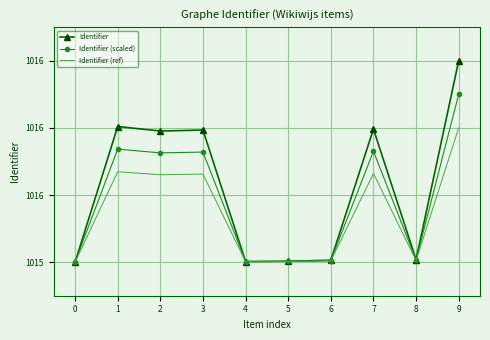

What are all the series names shown in the legend?

Identifier, Identifier (scaled), Identifier (ref)